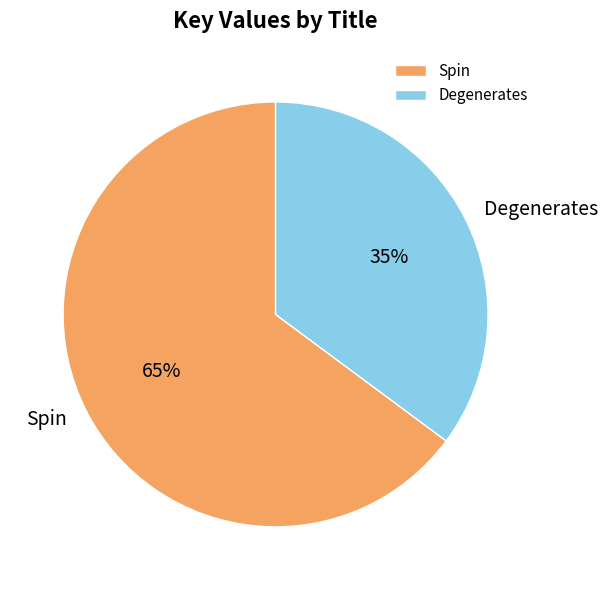

True or false: Degenerates accounts for 35% of the total.

True